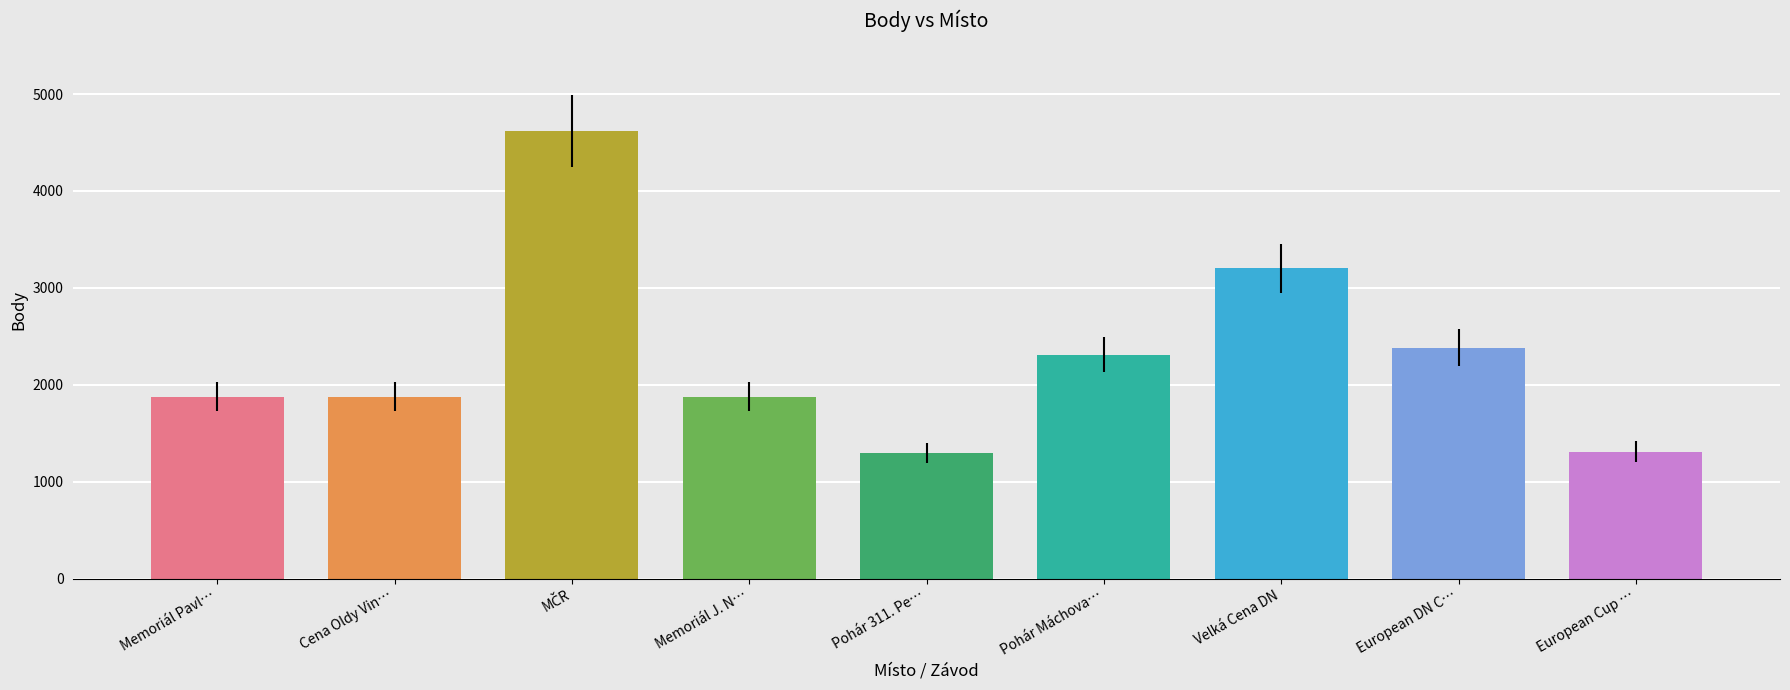

At which label is the value closest to 2955?

Máchovo Jezero